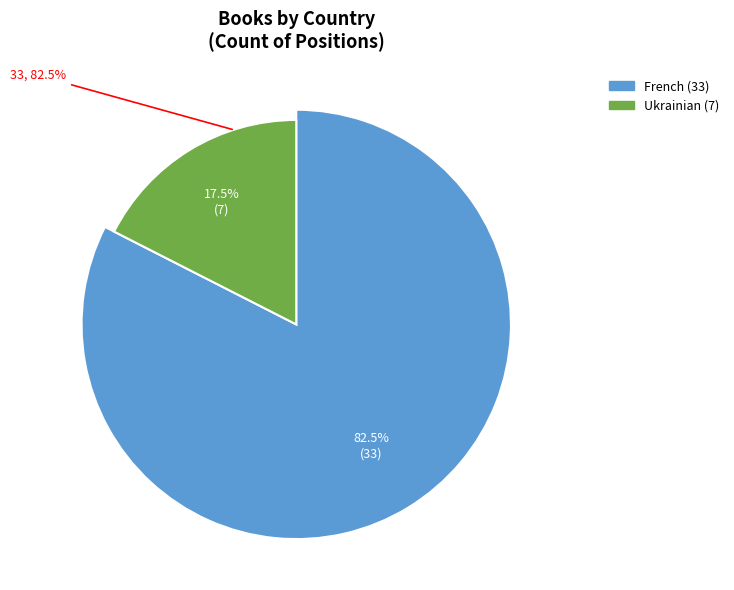

Is there any slice that represents more than half of the pie?

Yes